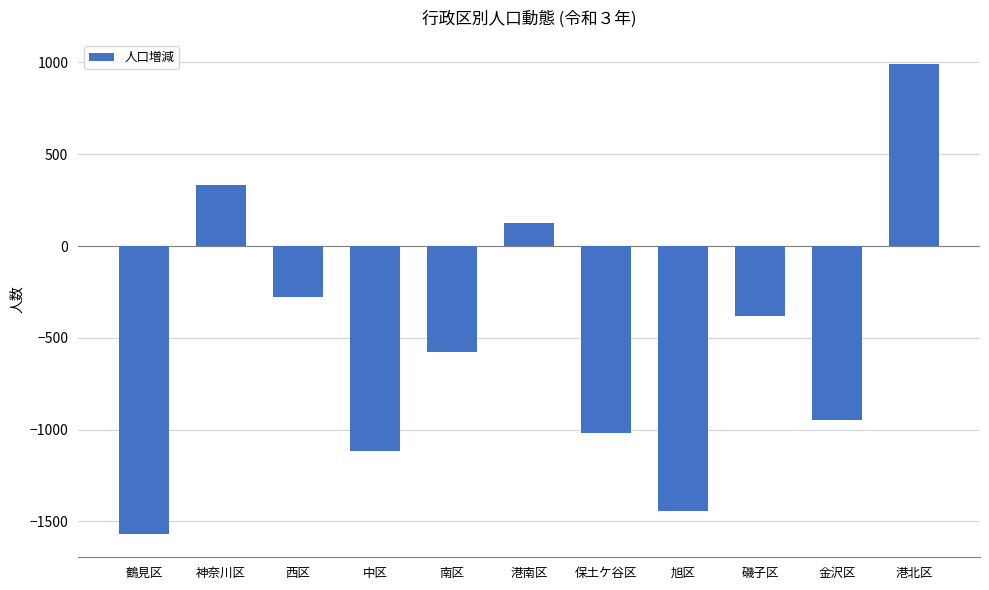

What is the label of the 8th bar from the right?

中区